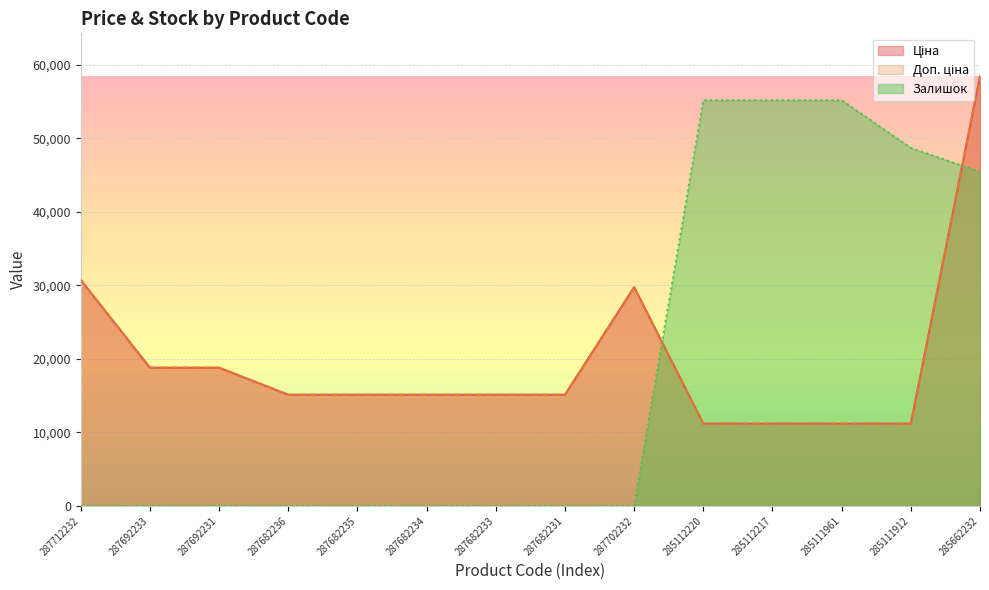

Reading left to right, transcribe all the data shown in this chart.

Ціна: 30717.1	18796.8	18796.8	15120.0	15120.0	15120.0	15120.0	15120.0	29747.2	11188.2	11188.2	11188.2	11188.2	58426.5
Доп. ціна: 30717.1	18796.8	18796.8	15120.0	15120.0	15120.0	15120.0	15120.0	29747.2	11188.2	11188.2	11188.2	11188.2	58426.5
Залишок: 0.0	0.0	0.0	0.0	0.0	0.0	0.0	0.0	0.0	55180.6	55180.6	55180.6	48688.8	45442.9